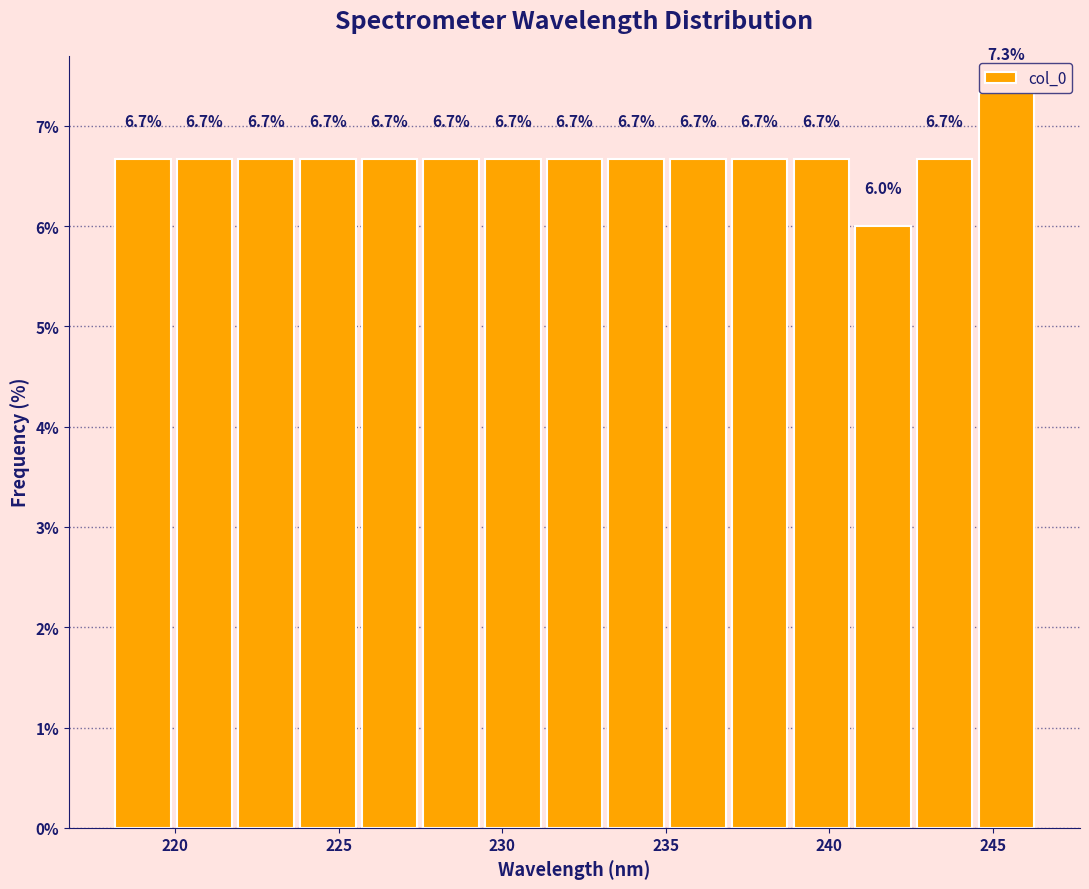

Read against the x-axis, roughly where is the centre of the tallest bar?

245.5